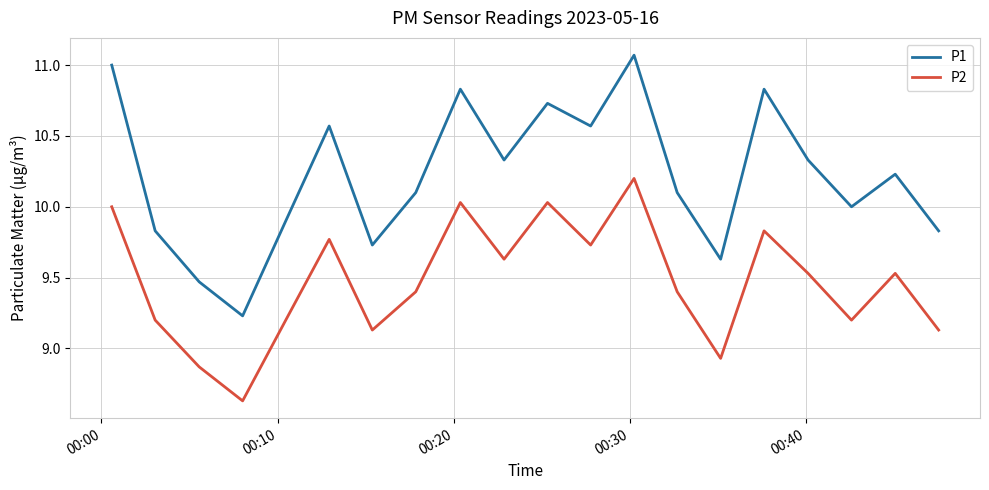

How many lines are shown in the chart?

2